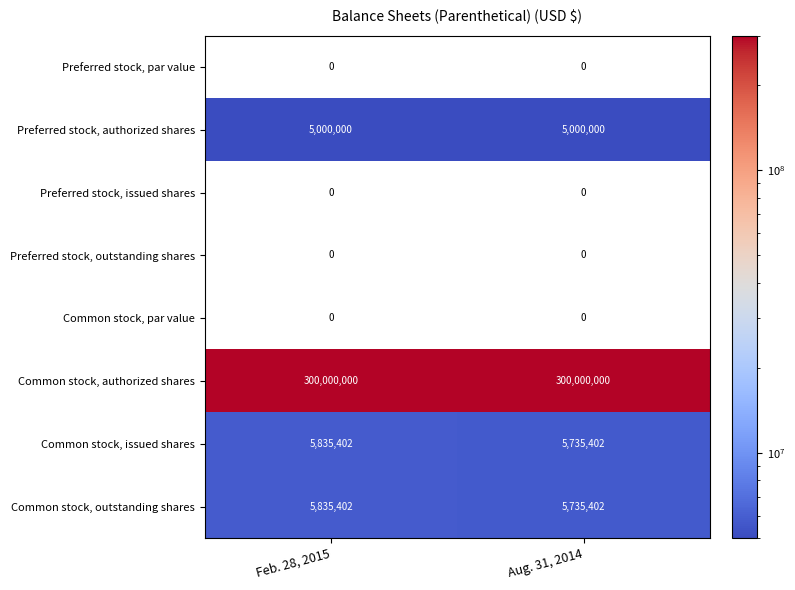

What is the spread (max minus min) of values at Feb. 28, 2015?

300000000